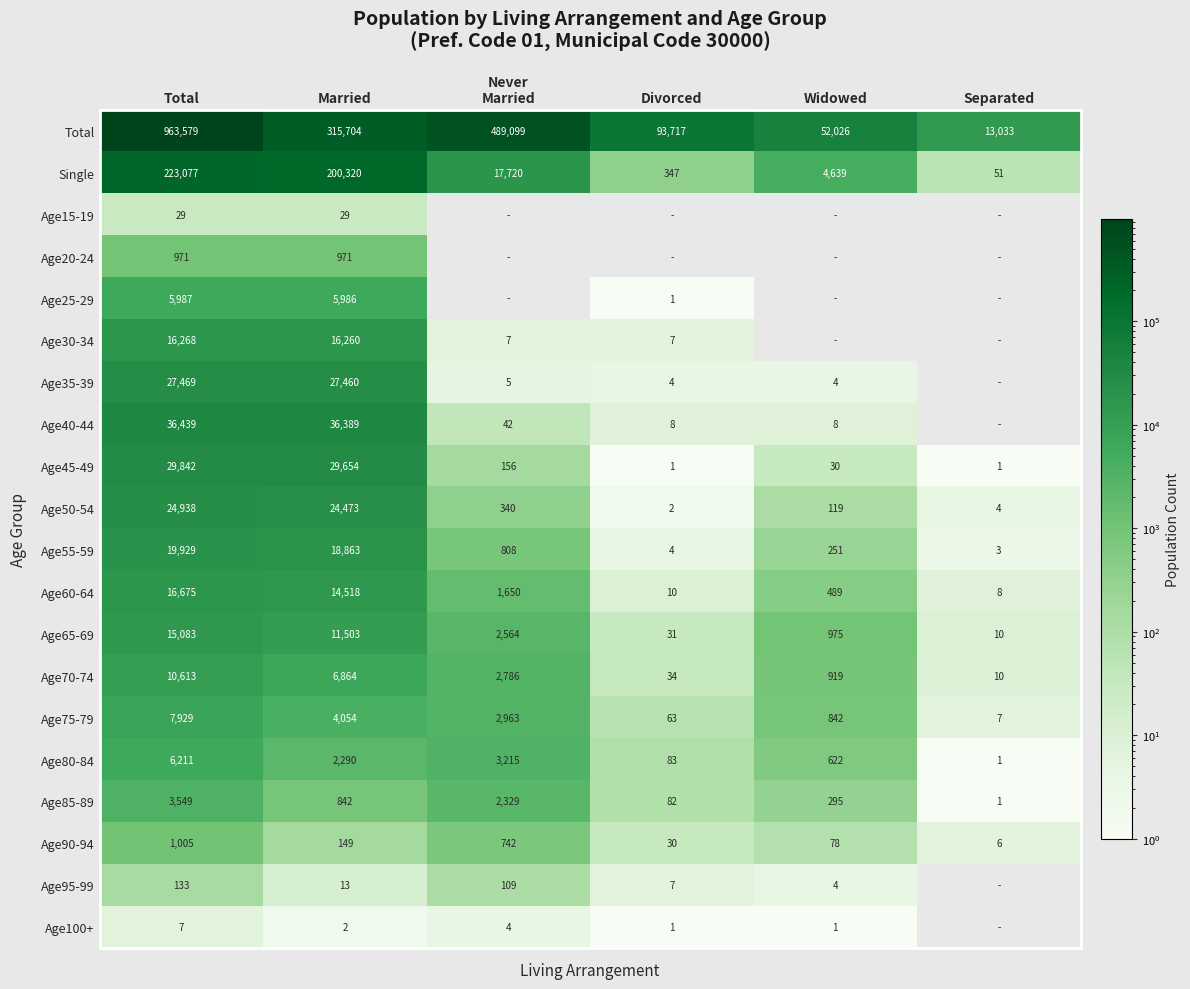

What is the average value of the Age70-74 series?

3538